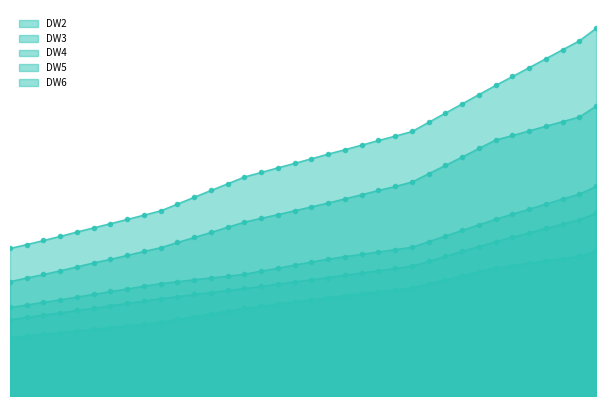

What are all the series names shown in the legend?

DW2, DW3, DW4, DW5, DW6